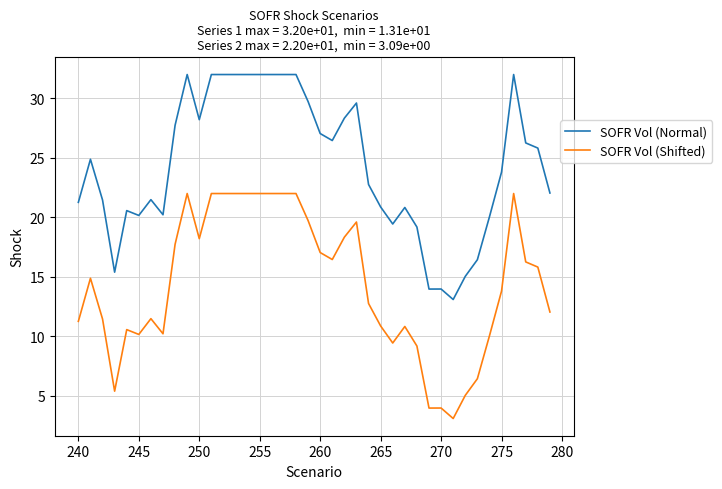

True or false: SOFR Vol (Shifted) and SOFR Vol (Normal) intersect in this chart.

False